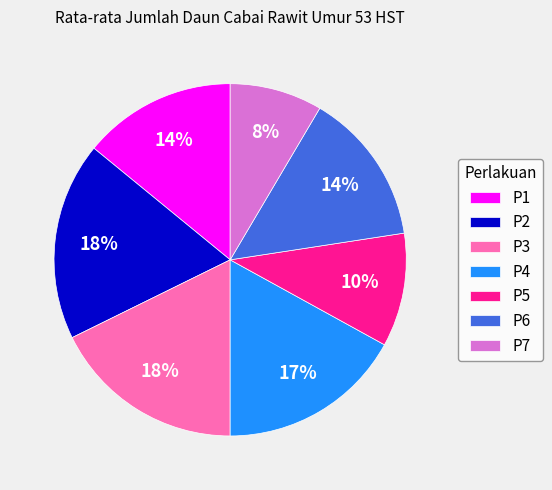

Do P2 and P6 together represent more than half of the pie?

No